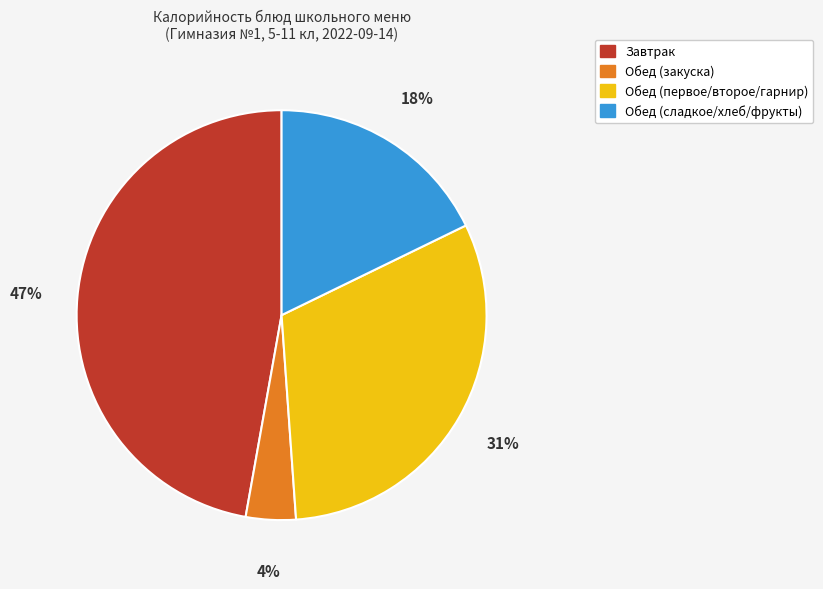

Is there any slice that represents more than half of the pie?

No